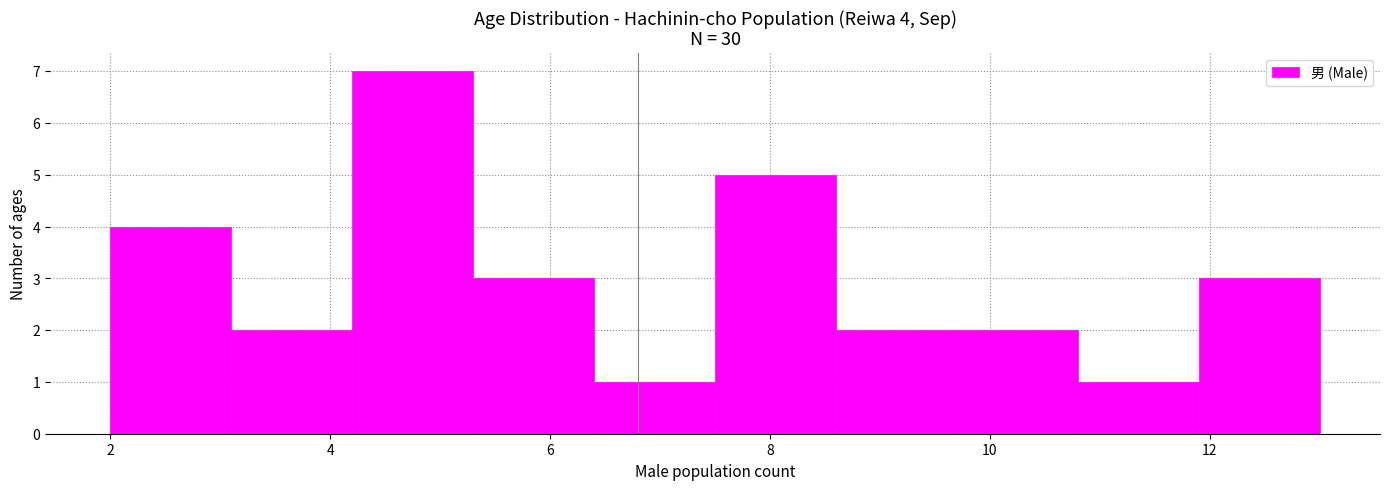

Which range on the x-axis has the tallest bar?

4.2 to 5.3